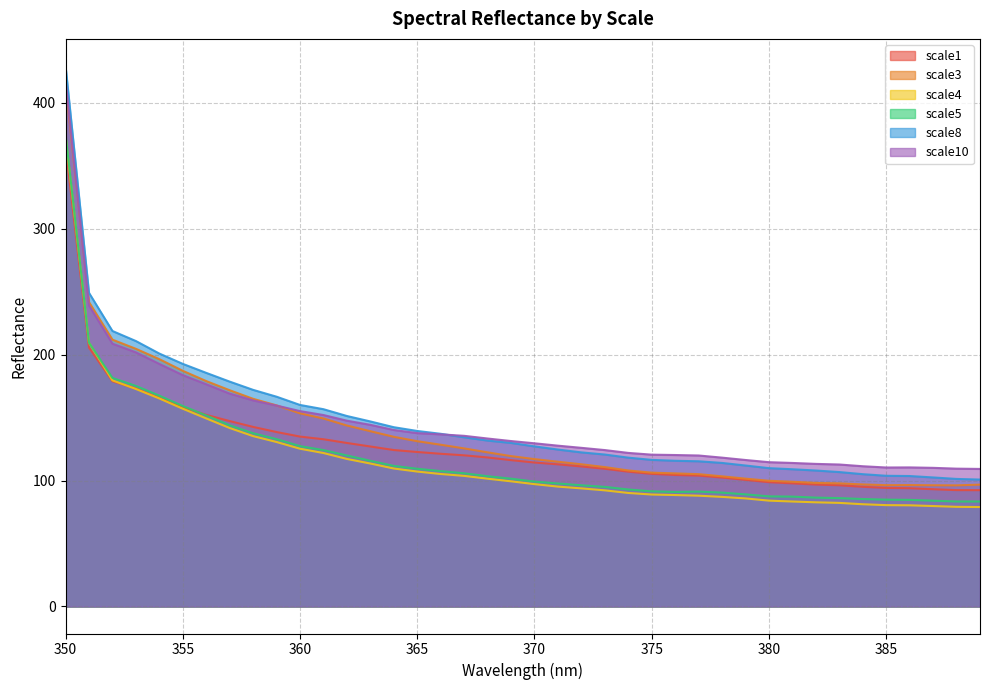

The value of scale4 at 357 is 141.7. True or false?

True